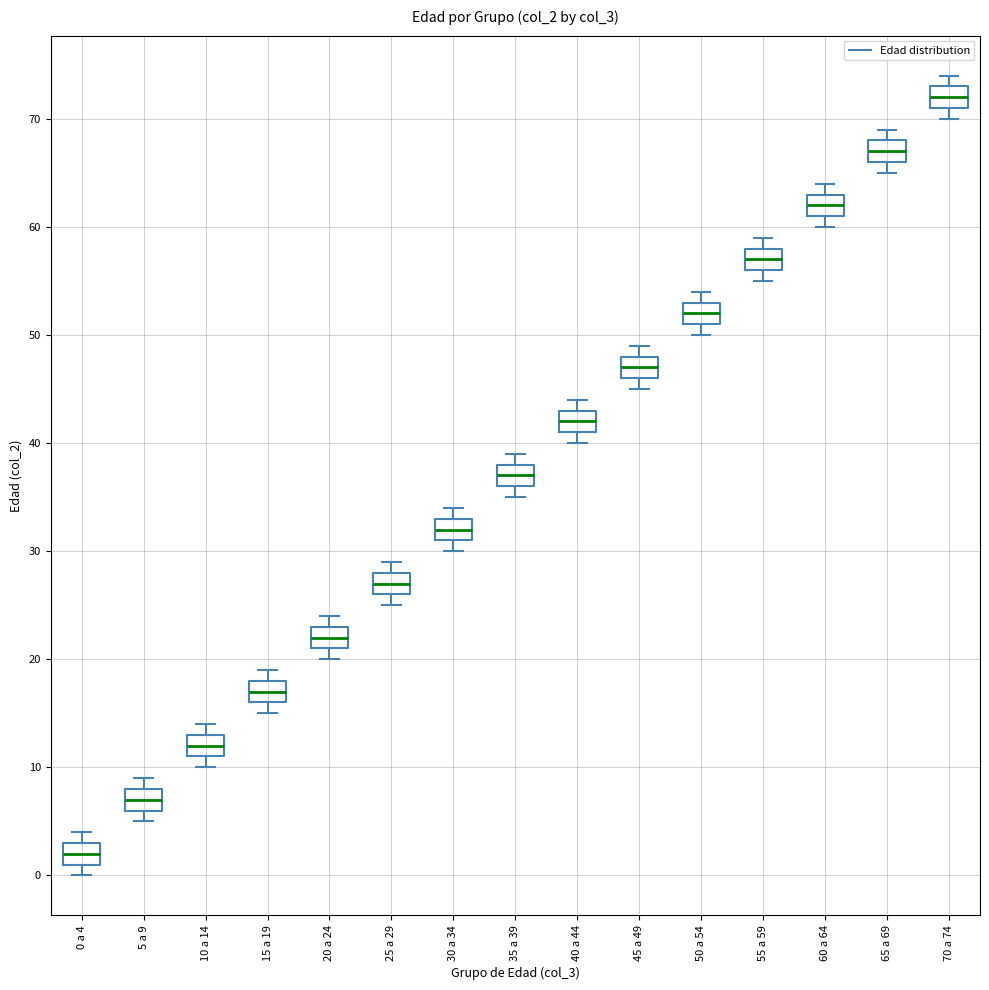

Reading left to right, transcribe this box plot: for each box, give where its median line is, the range the box spans, and where its two whiskers end, as read against the y-axis. The values are not printed on the chart, so give them approximately, as read against the axis.

0 a 4: median 2, box 1 to 3, whiskers 0 to 4
5 a 9: median 7, box 6 to 8, whiskers 5 to 9
10 a 14: median 12, box 11 to 13, whiskers 10 to 14
15 a 19: median 17, box 16 to 18, whiskers 15 to 19
20 a 24: median 22, box 21 to 23, whiskers 20 to 24
25 a 29: median 27, box 26 to 28, whiskers 25 to 29
30 a 34: median 32, box 31 to 33, whiskers 30 to 34
35 a 39: median 37, box 36 to 38, whiskers 35 to 39
40 a 44: median 42, box 41 to 43, whiskers 40 to 44
45 a 49: median 47, box 46 to 48, whiskers 45 to 49
50 a 54: median 52, box 51 to 53, whiskers 50 to 54
55 a 59: median 57, box 56 to 58, whiskers 55 to 59
60 a 64: median 62, box 61 to 63, whiskers 60 to 64
65 a 69: median 67, box 66 to 68, whiskers 65 to 69
70 a 74: median 72, box 71 to 73, whiskers 70 to 74